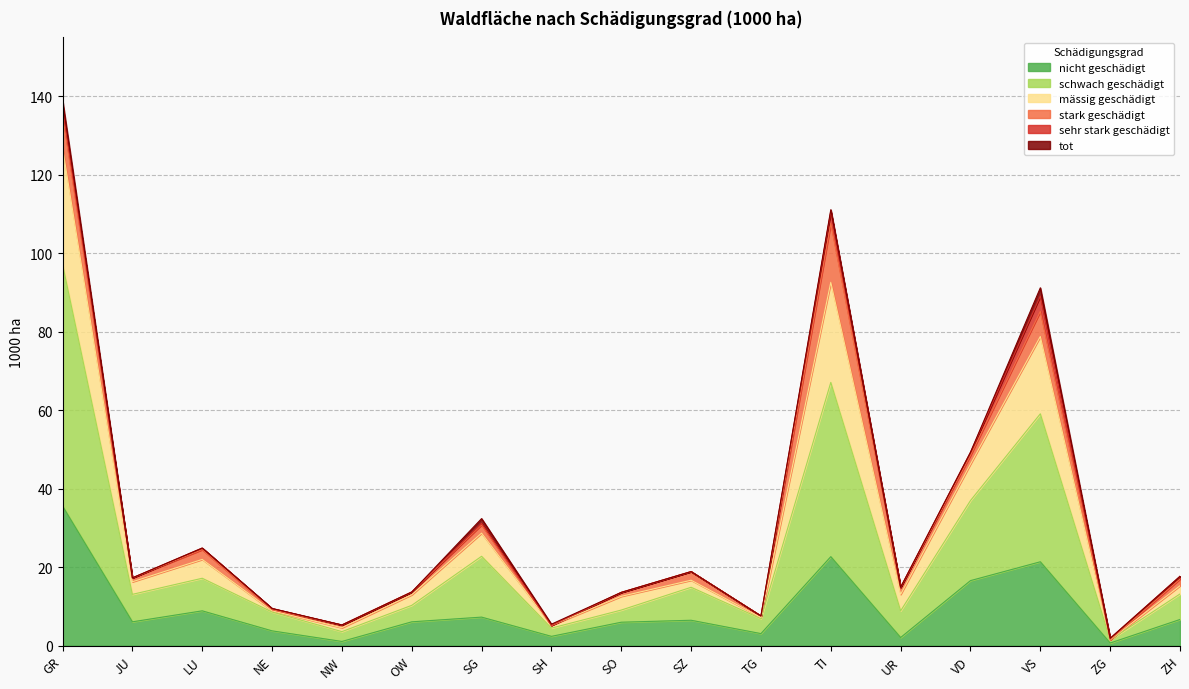

Which category has the highest value in the nicht geschädigt series?

GR